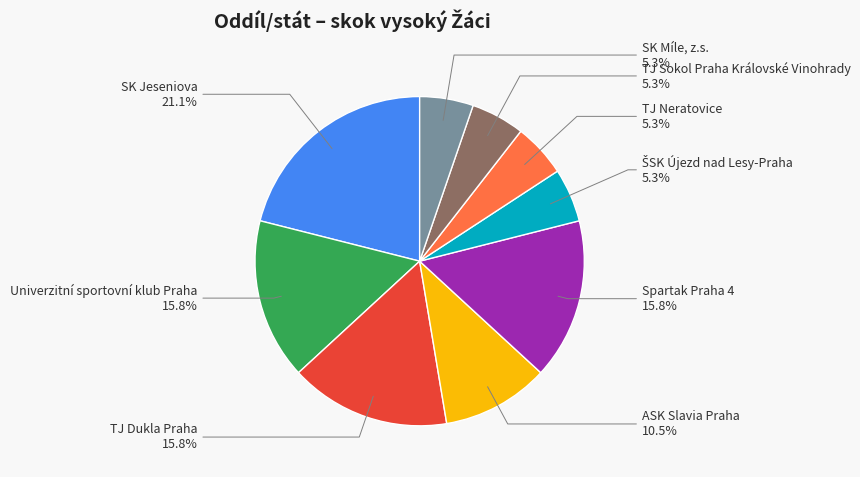

Is there any slice that represents more than half of the pie?

No